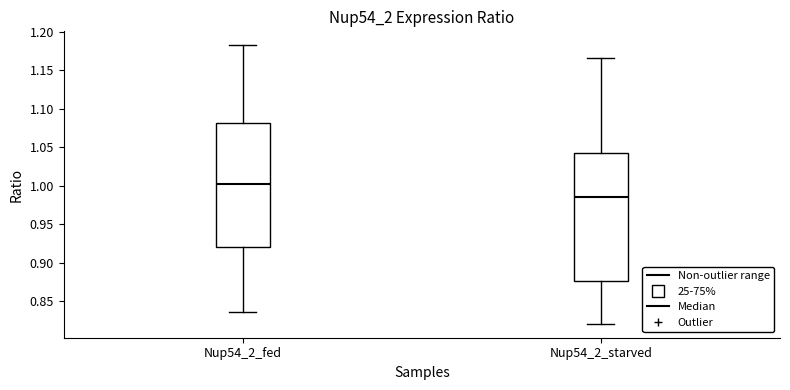

Where does the median line of the box for Nup54_2_fed sit on the y-axis? The values are not printed on the chart, so give them approximately, as read against the axis.

1.005